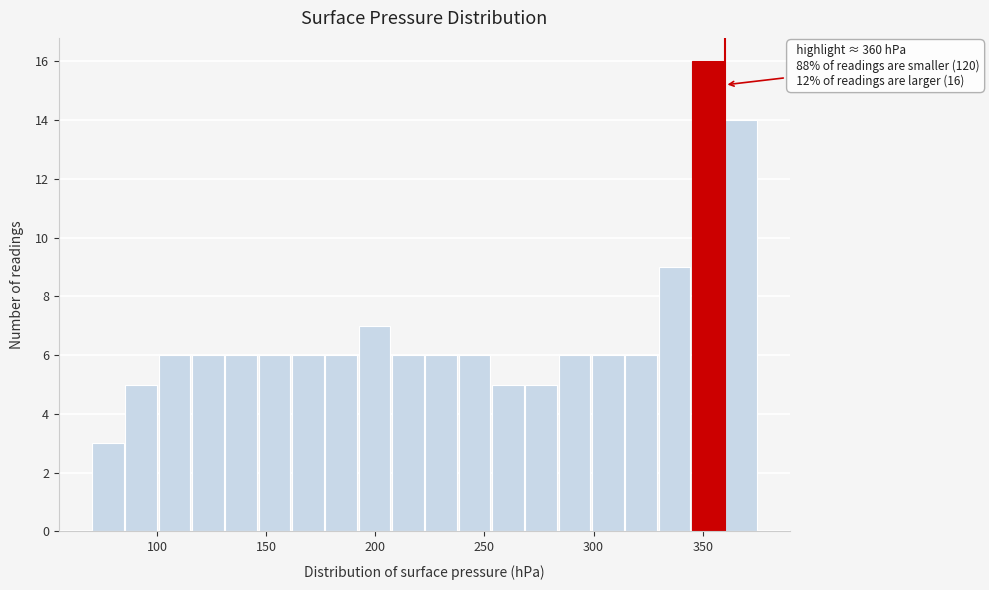

Read against the x-axis, roughly where is the centre of the tallest bar?

350